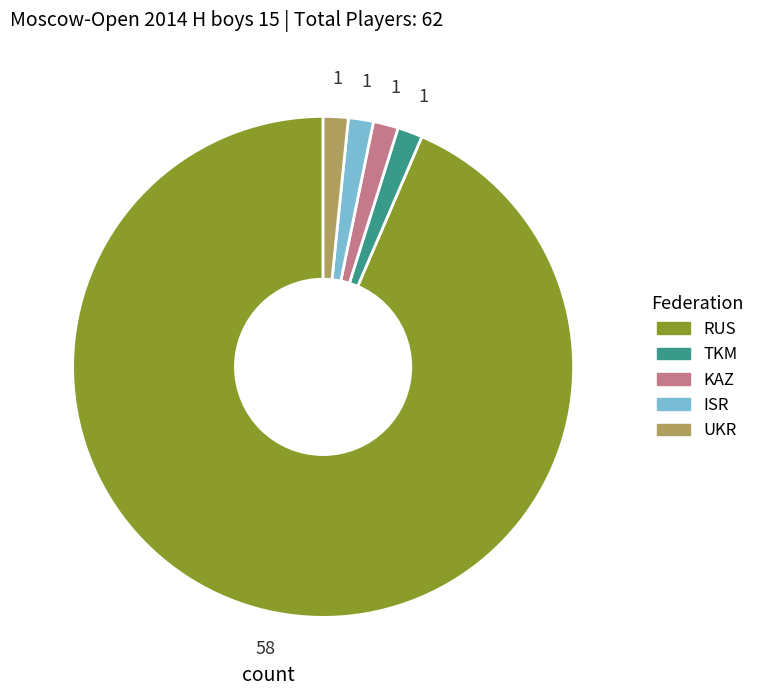

Is it true that RUS is 85% of the pie?

False